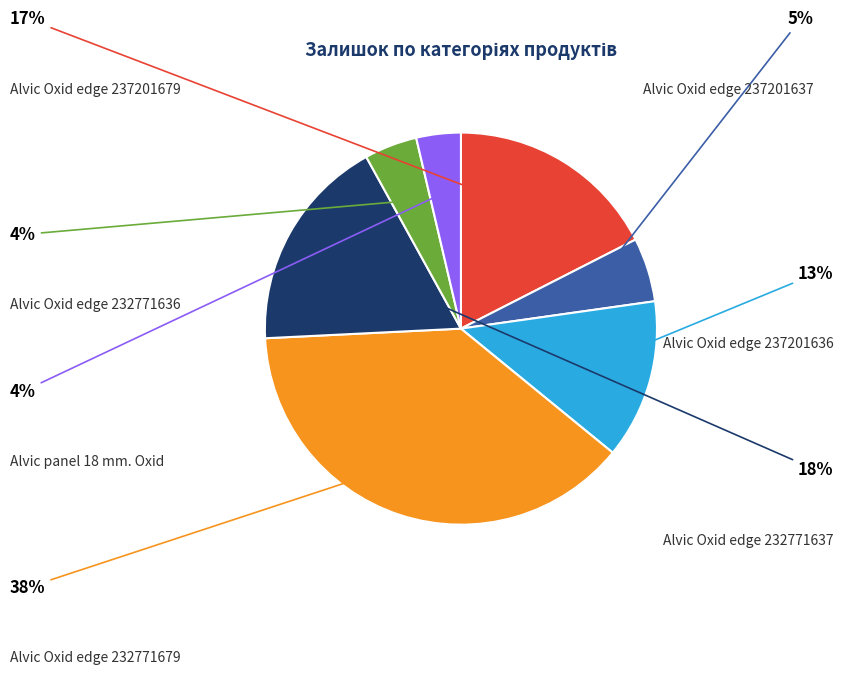

To the nearest percent, what is the average slice percentage?

14%